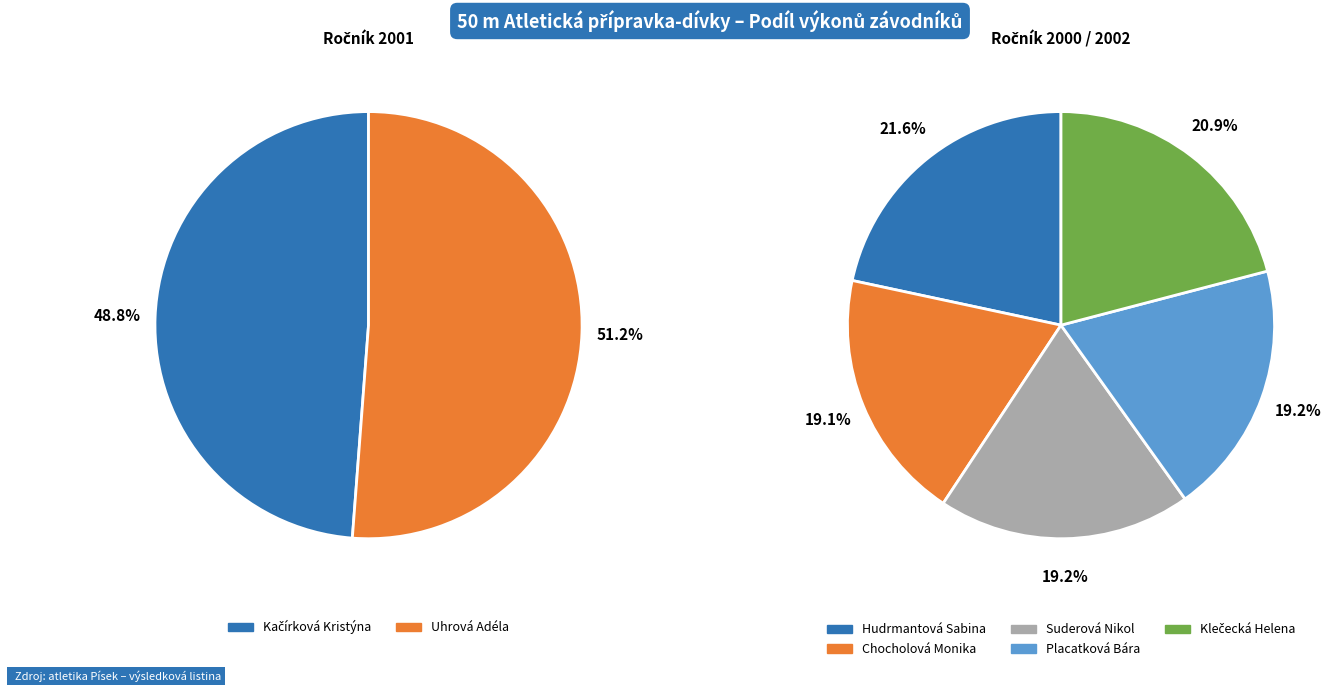

Which has a higher value, Chocholová Monika or Uhrová Adéla?

Uhrová Adéla